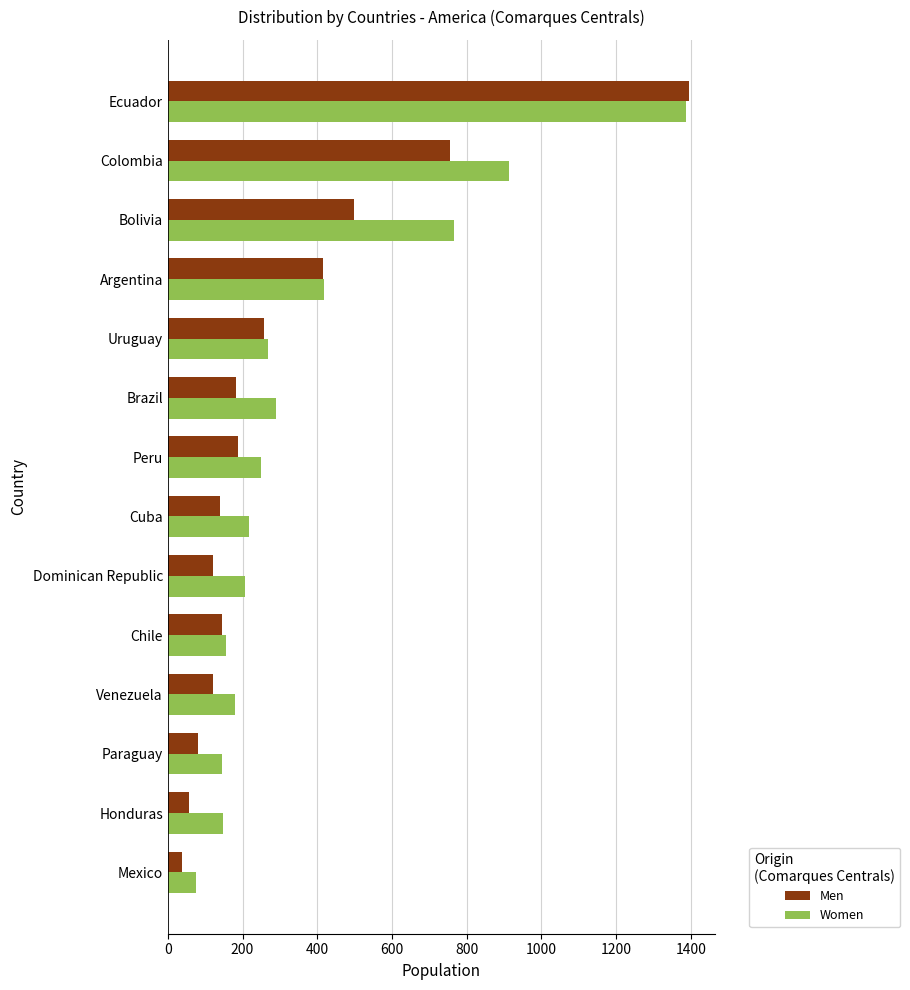

What is the difference between the second highest and second lowest values in the Women series?

766